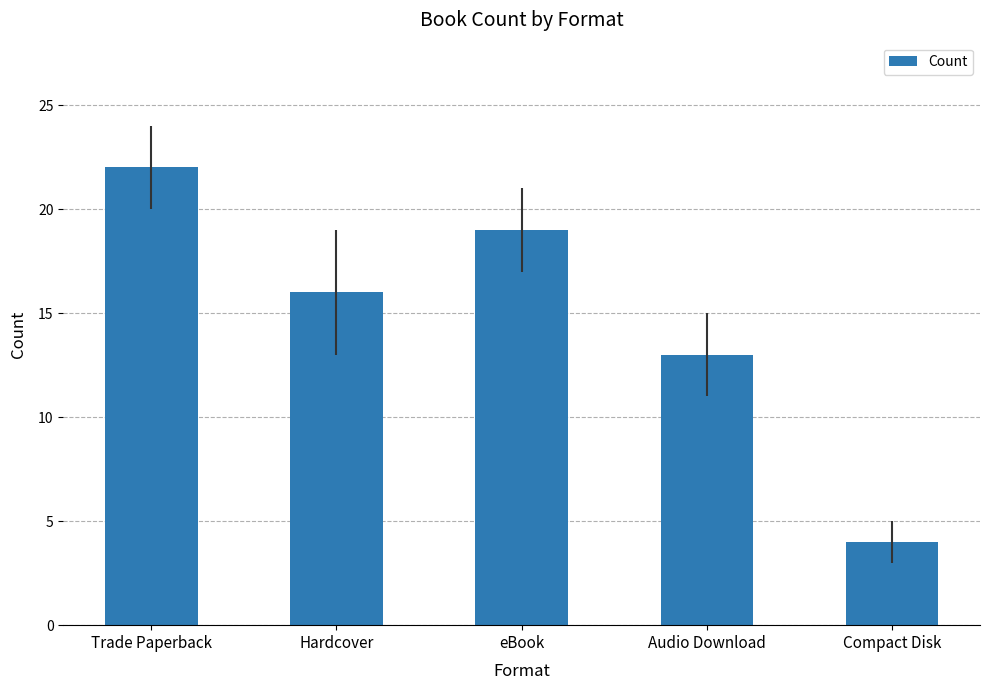

How many bars are there in total?

5